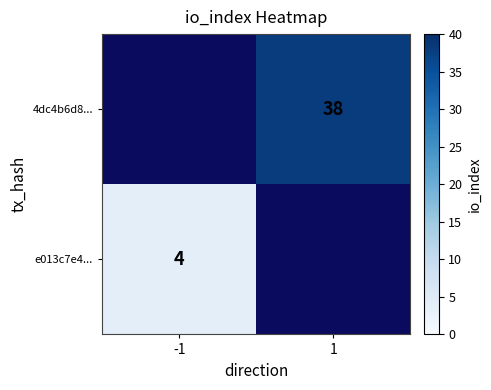

Is it true that e013c7e4... equals 4 at -1?

True